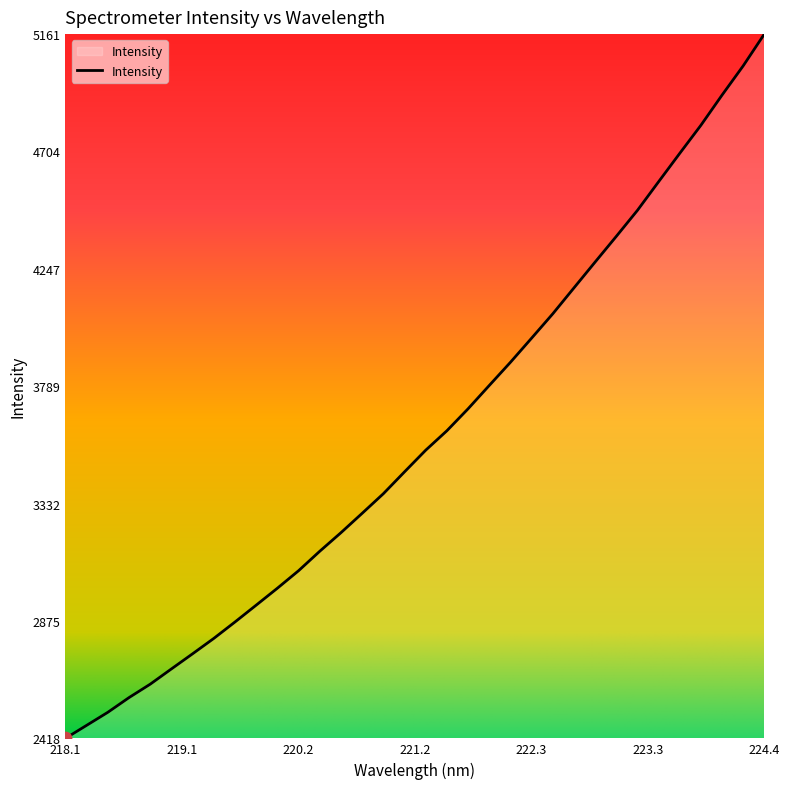

What is the difference between the maximum and minimum values?

2743.6